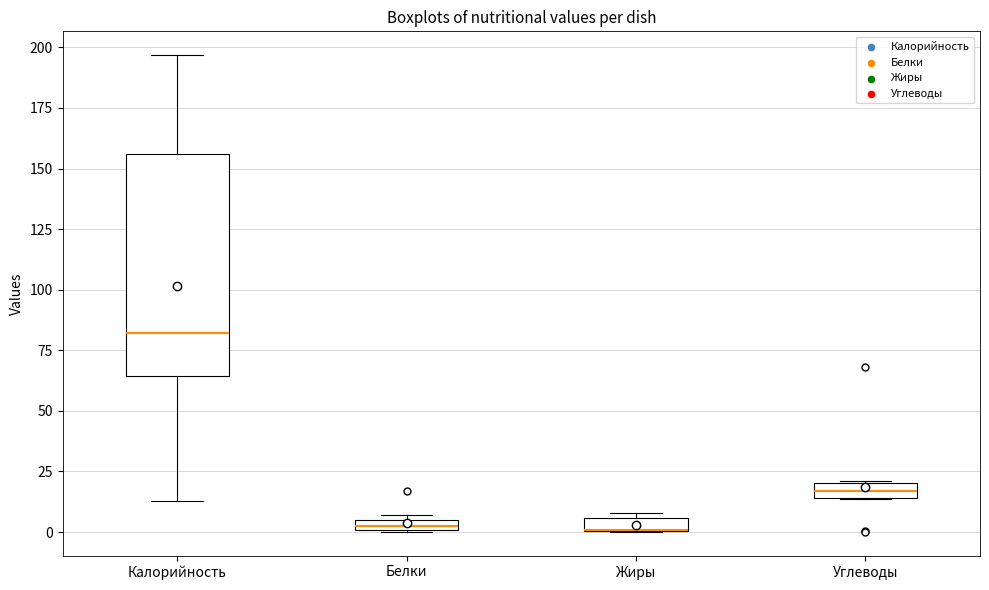

Which box is the tallest, from its lower edge to its upper edge?

Калорийность